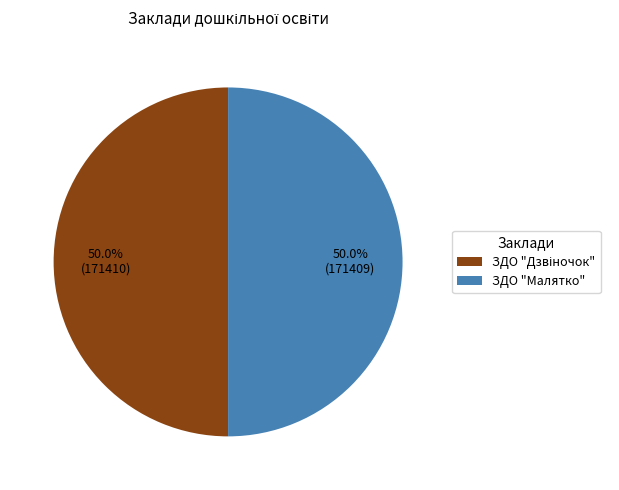

What portion of the pie excludes ЗДО "Малятко"?

50.0%